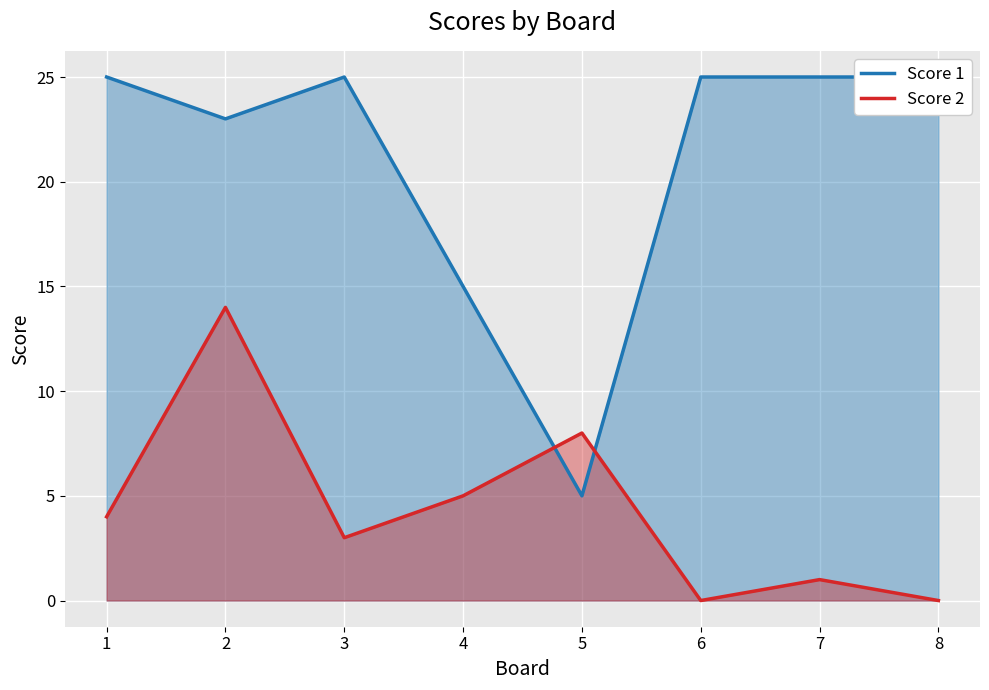

Between 4 and 6, which series saw the biggest shift?

Score 1